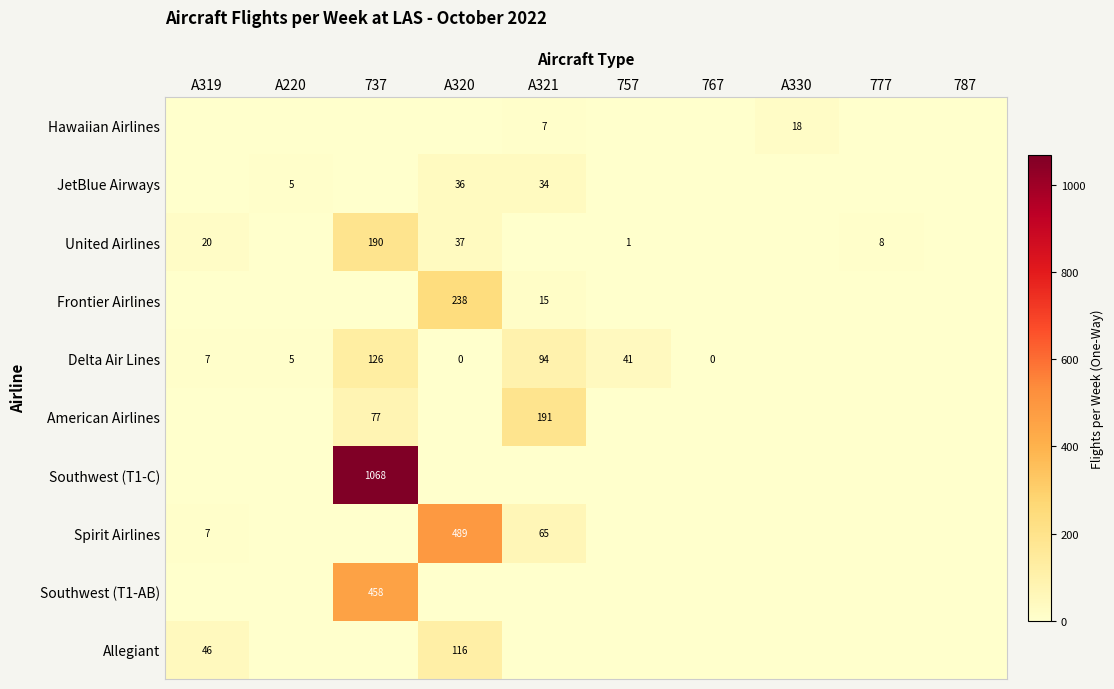

True or false: Hawaiian Airlines has a value of 7 at A321.

True